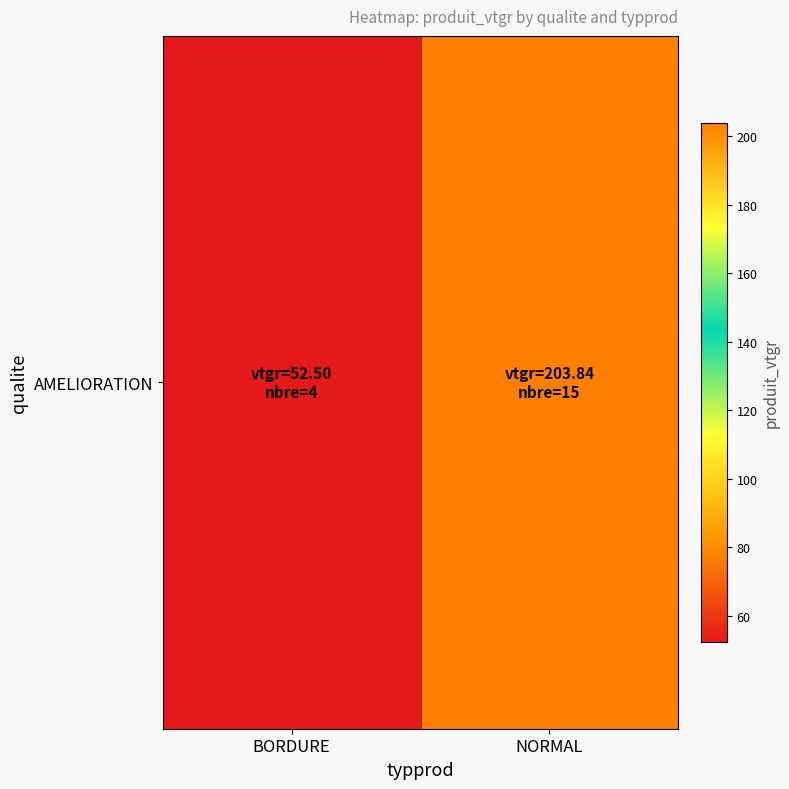

What is the difference between the values at NORMAL and BORDURE?

151.3